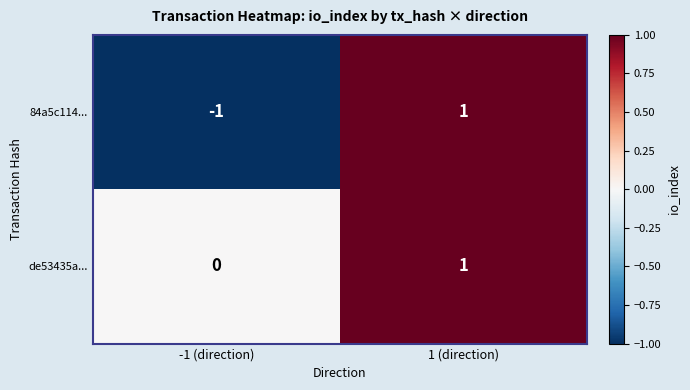

Which series has the largest range (max minus min)?

84a5c114...